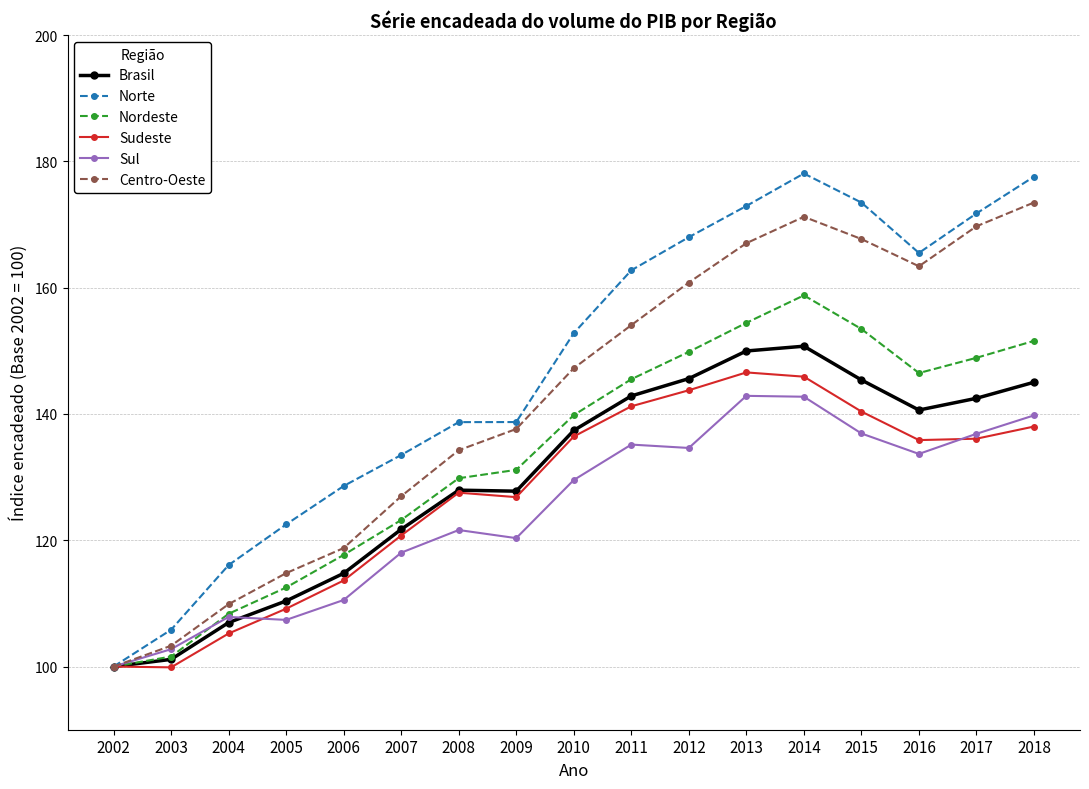

The value of Nordeste at 2004 is 108.4. True or false?

True